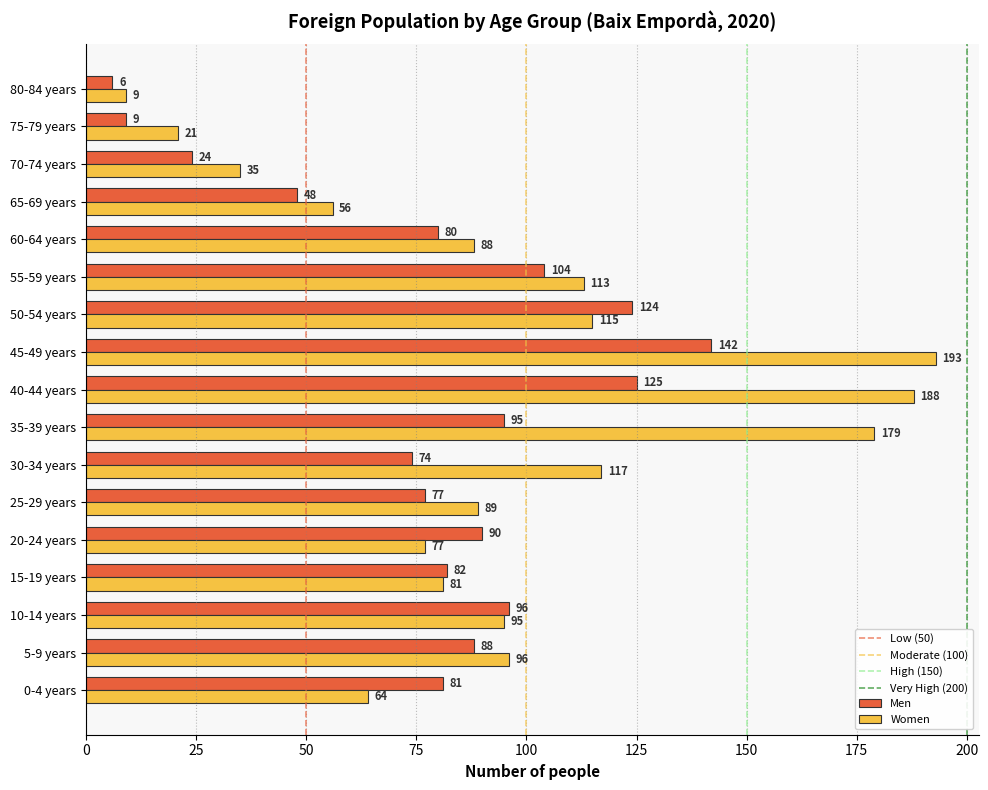

What is the total value across all series at 15-19 years?

163